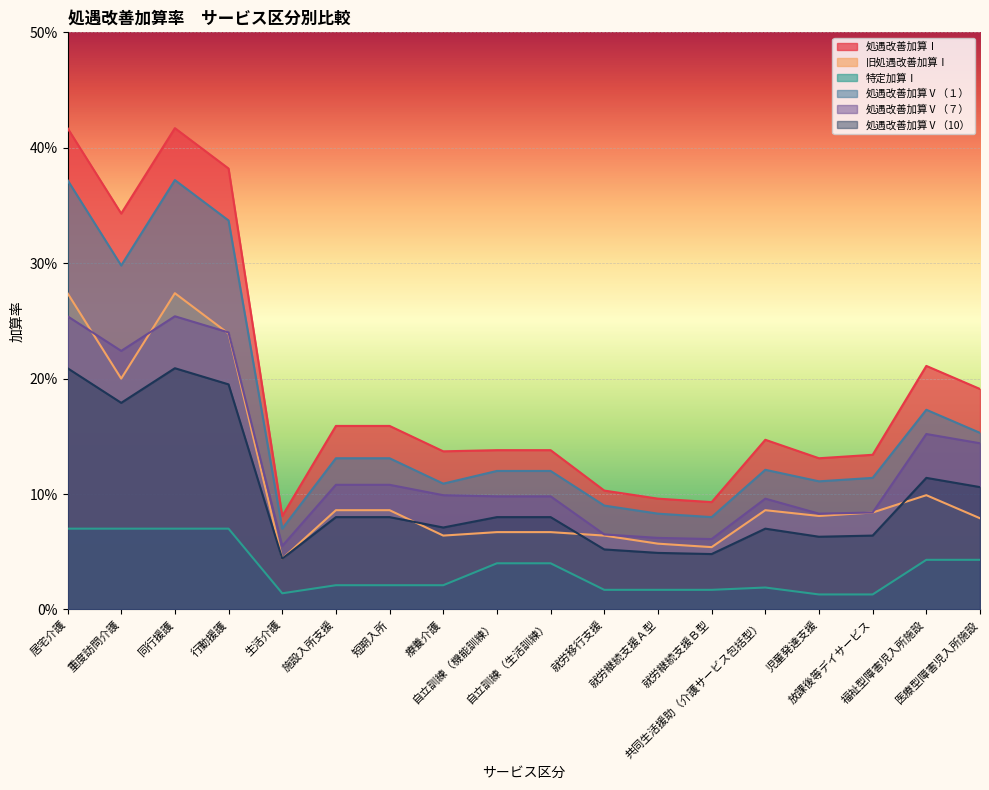

True or false: 処遇改善加算Ⅰ has a value of 0.2 at 放課後等デイサービス.

False